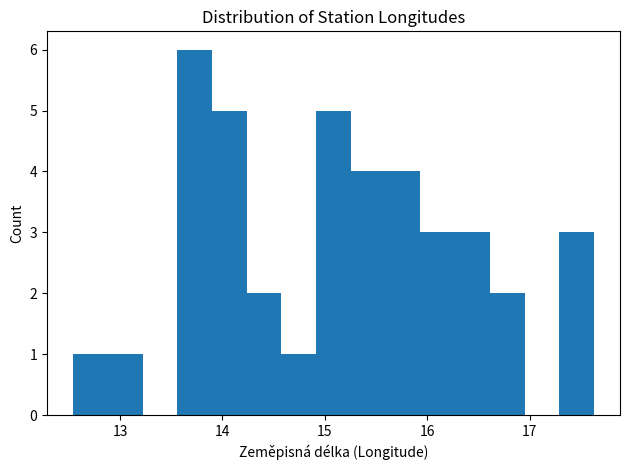

Read against the x-axis, roughly where is the centre of the tallest bar?

13.7